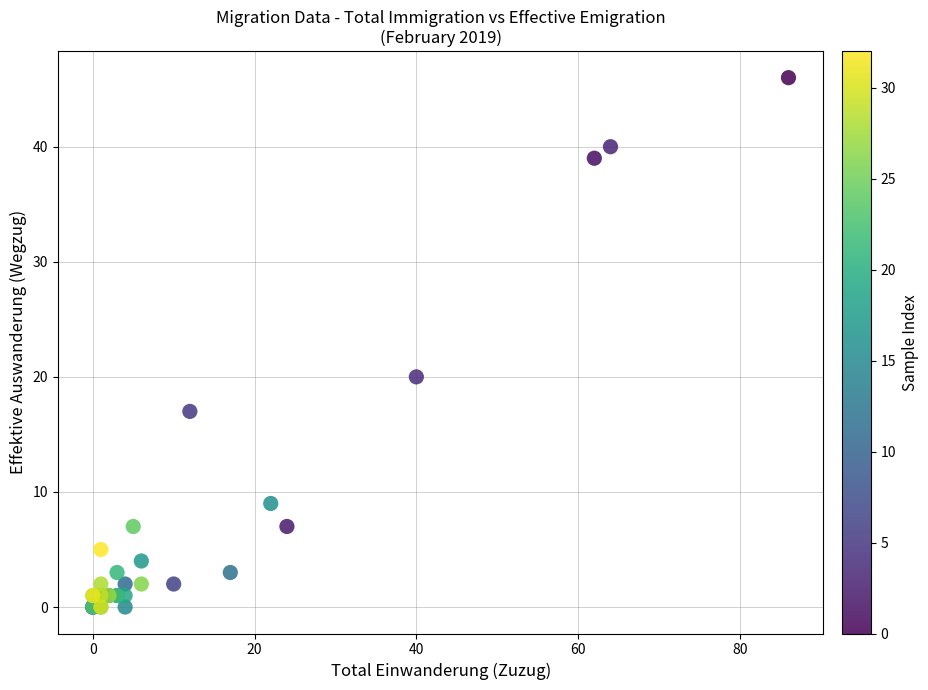

What Y value in the scatter plot is closest to 23?

20